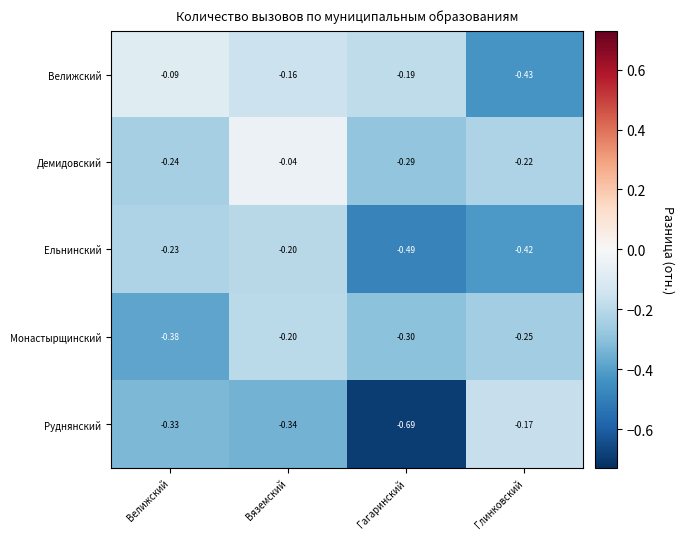

Rank the series at Гагаринский from lowest to highest value.

Руднянский, Ельнинский, Монастырщинский, Демидовский, Велижский